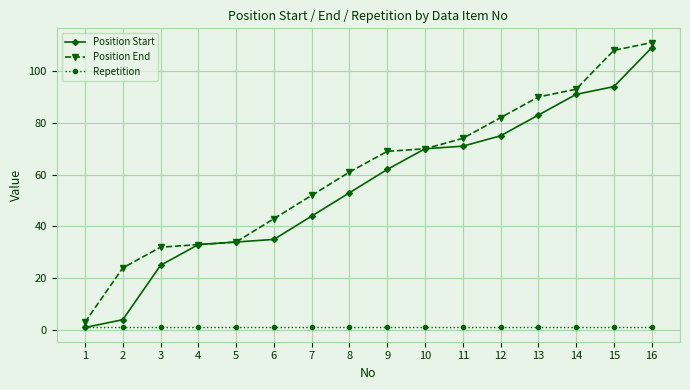

Reading left to right, transcribe all the data shown in this chart.

Position Start: 1	4	25	33	34	35	44	53	62	70	71	75	83	91	94	109
Position End: 3	24	32	33	34	43	52	61	69	70	74	82	90	93	108	111
Repetition: 1	1	1	1	1	1	1	1	1	1	1	1	1	1	1	1